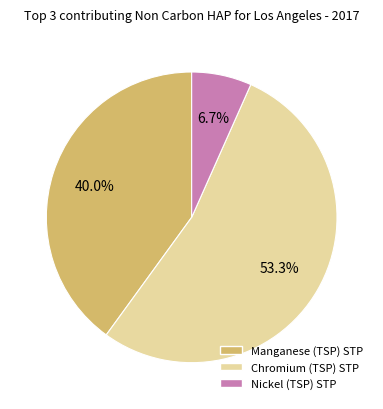

Does any single category account for the majority?

Yes